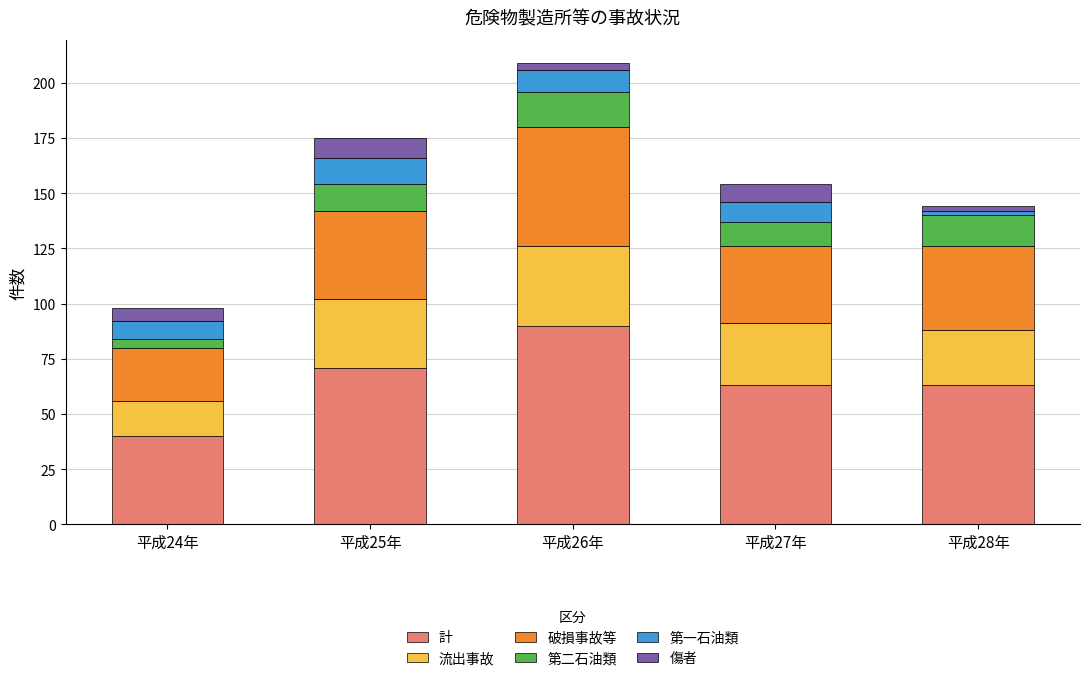

At which category is the sum across all series the highest?

平成26年